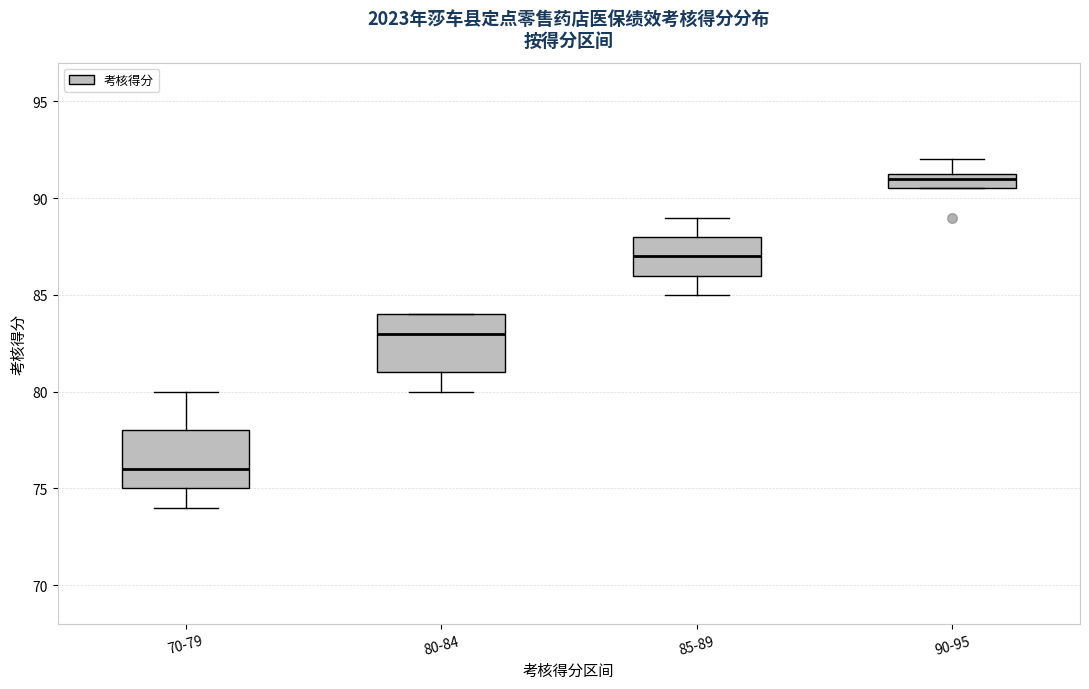

Reading left to right, transcribe this box plot: for each box, give where its median line is, the range the box spans, and where its two whiskers end, as read against the y-axis. The values are not printed on the chart, so give them approximately, as read against the axis.

70-79: median 76.0, box 75.0 to 78.0, whiskers 74.0 to 80.0
80-84: median 83.0, box 81.0 to 84.0, whiskers 80.0 to 84.0
85-89: median 87.0, box 86.0 to 88.0, whiskers 85.0 to 89.0
90-95: median 91.0, box 90.5 to 91.5, whiskers 90.5 to 92.0